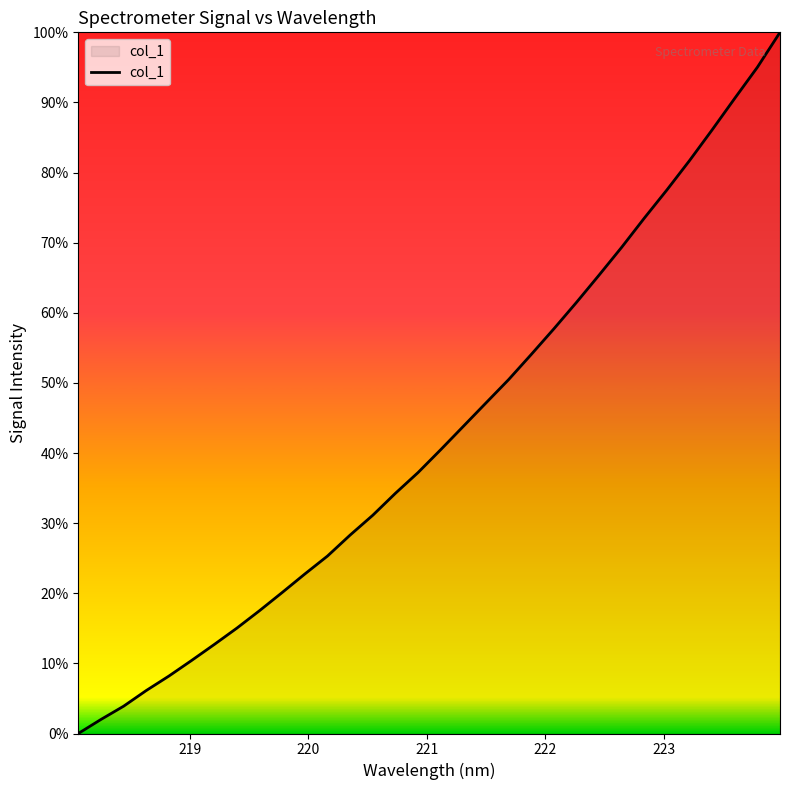

What is the greatest value displayed?

100.0